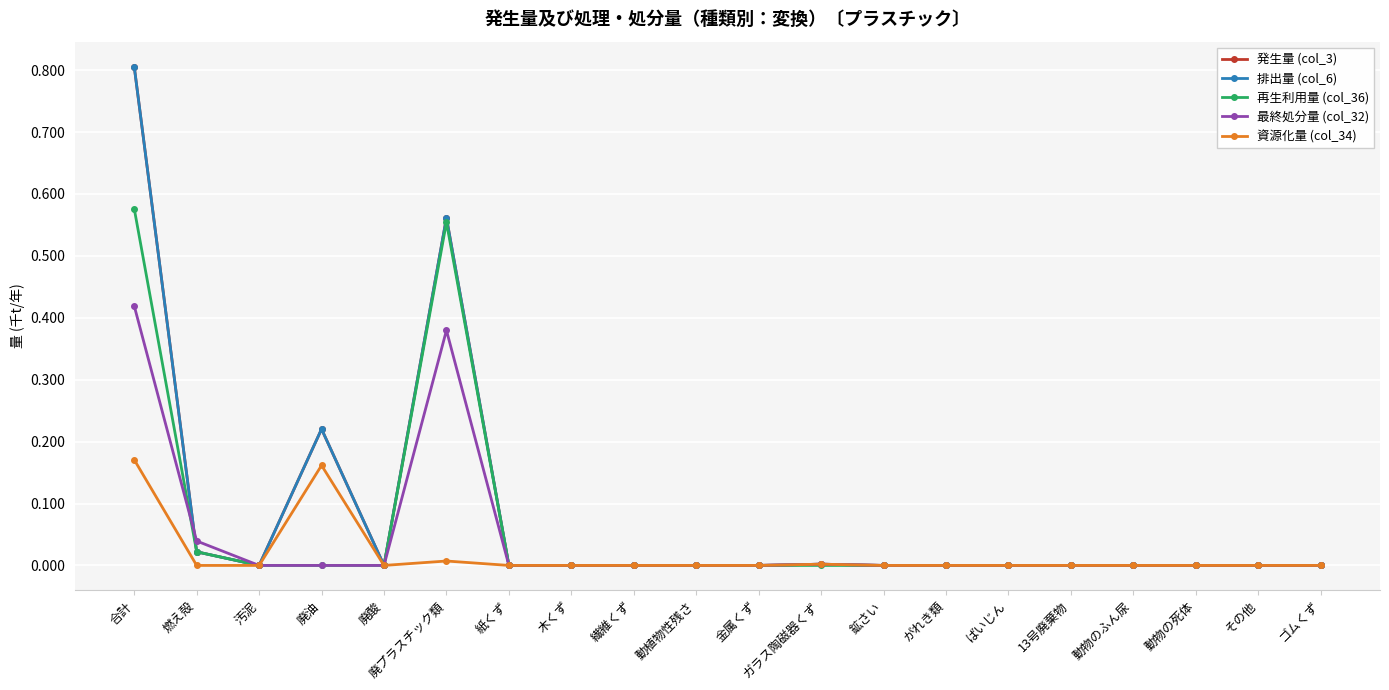

At 13号廃棄物, list the series in order from largest to smallest.

発生量 (col_3), 排出量 (col_6), 再生利用量 (col_36), 最終処分量 (col_32), 資源化量 (col_34)